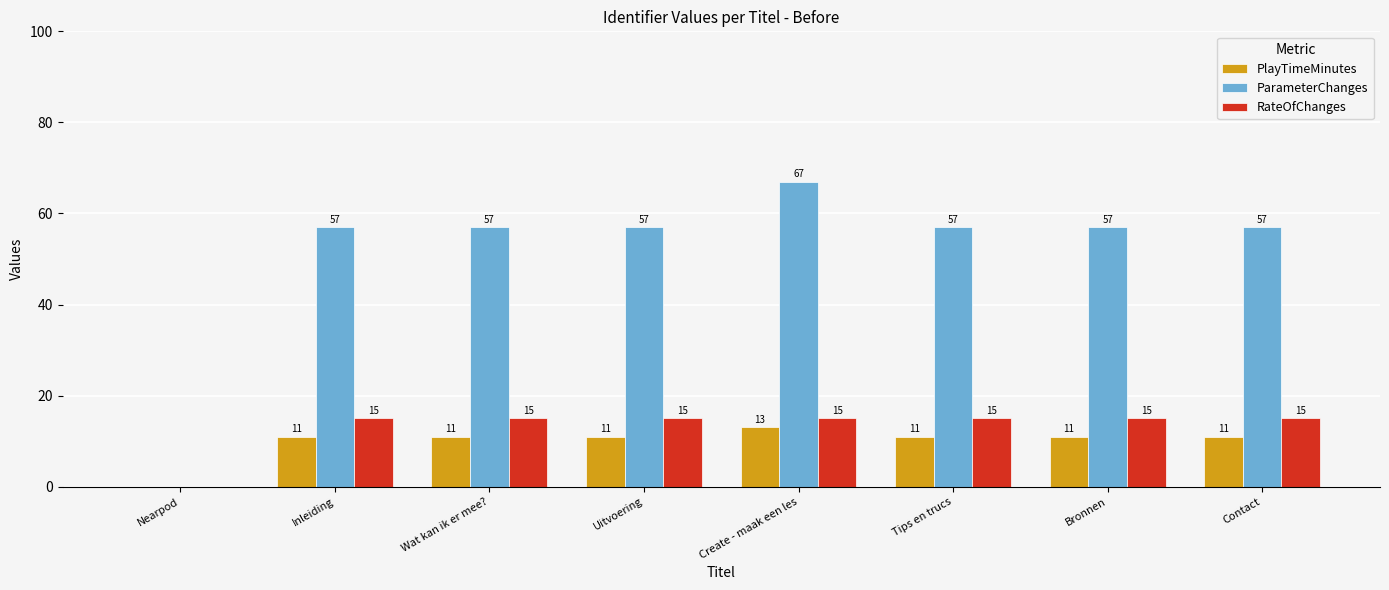

Is the value of ParameterChanges at Nearpod greater than the value of RateOfChanges at Bronnen?

No